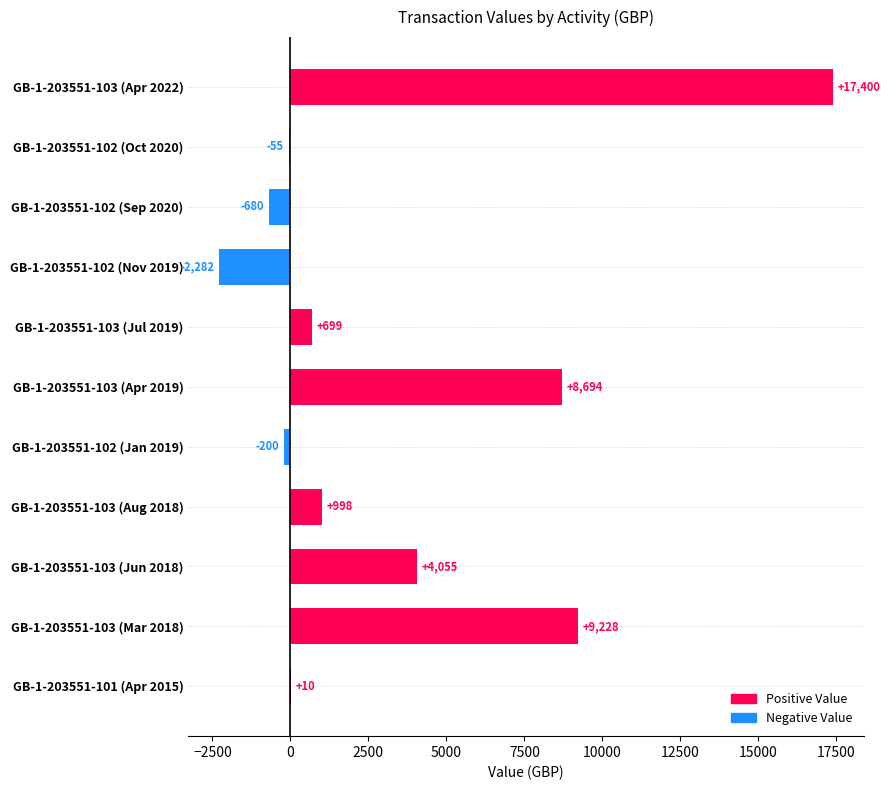

How many distinct data groups are displayed?

1